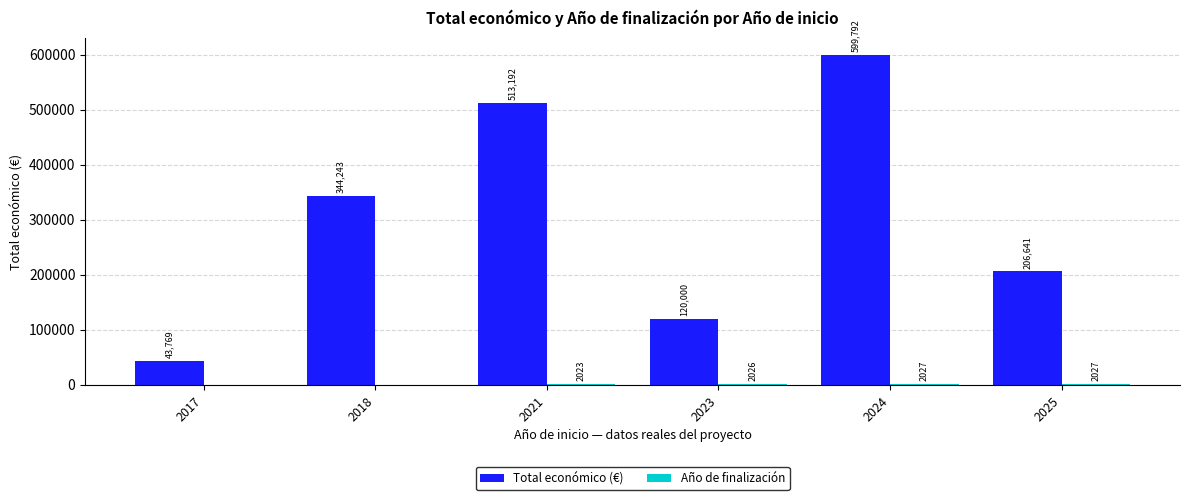

Which series has the largest total across all categories?

Total económico (€)